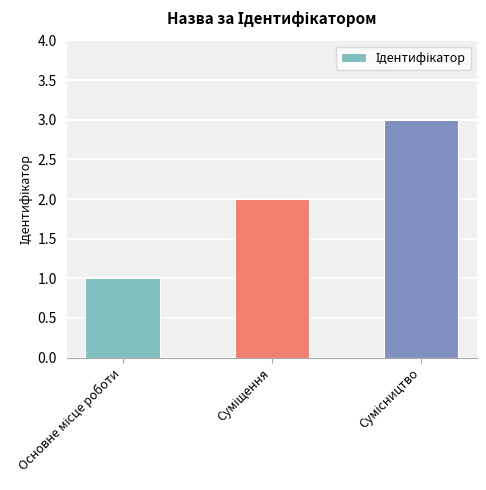

Count the values in the range 1 to 3.

3